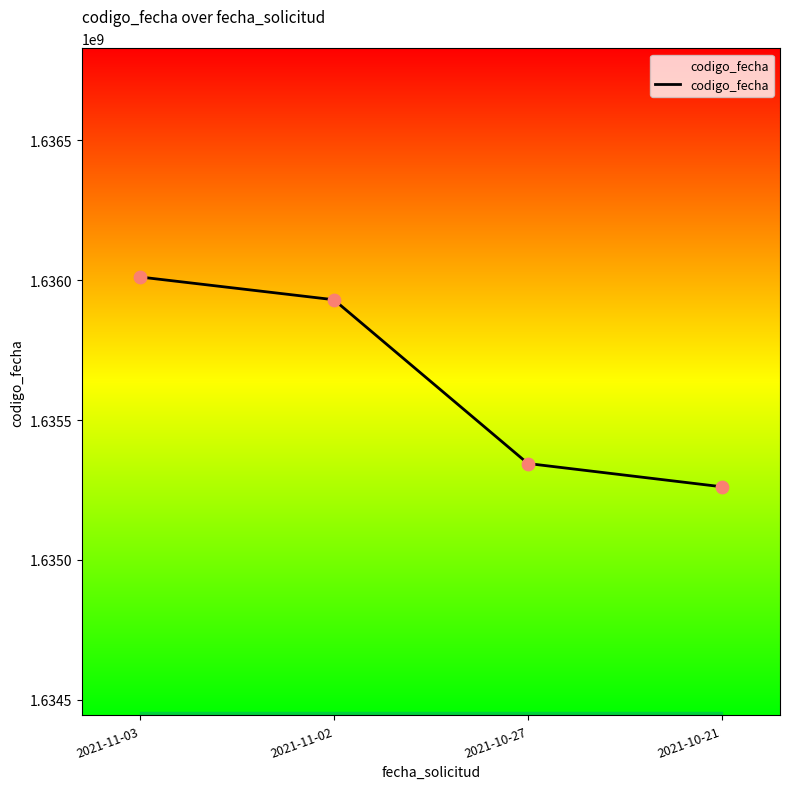

Approximately how many times larger is the value at 2021-11-02 compared to 2021-10-21?

1.0